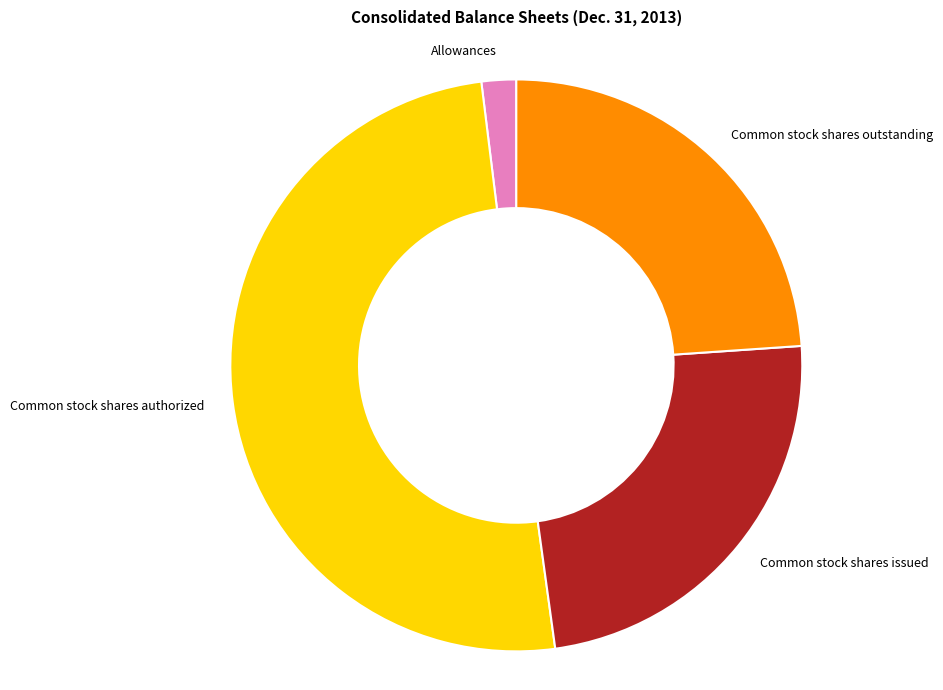

Which slice is the largest?

Common stock shares authorized